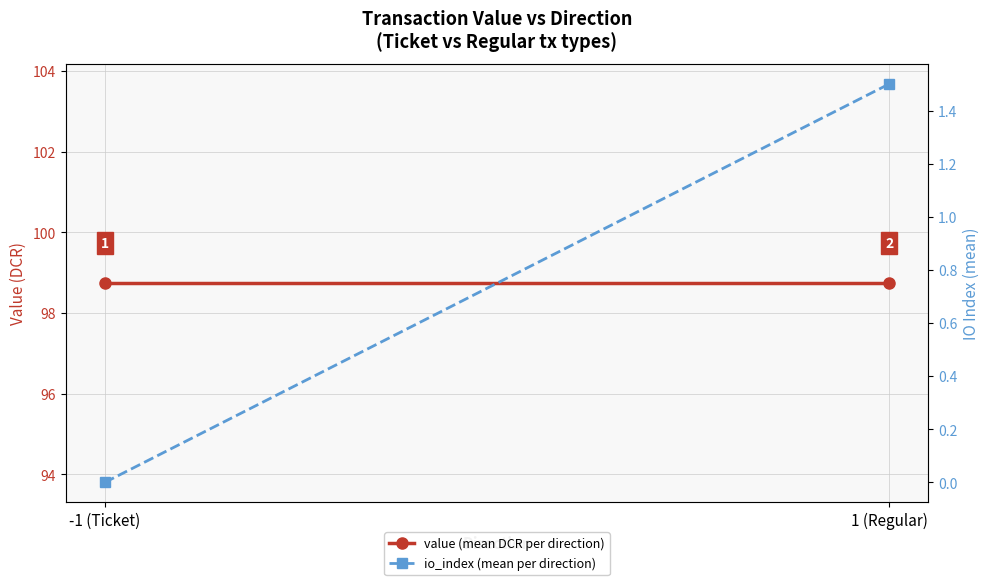

Which series changed the most between -1 (Ticket) and 1 (Regular)?

io_index (mean per direction)